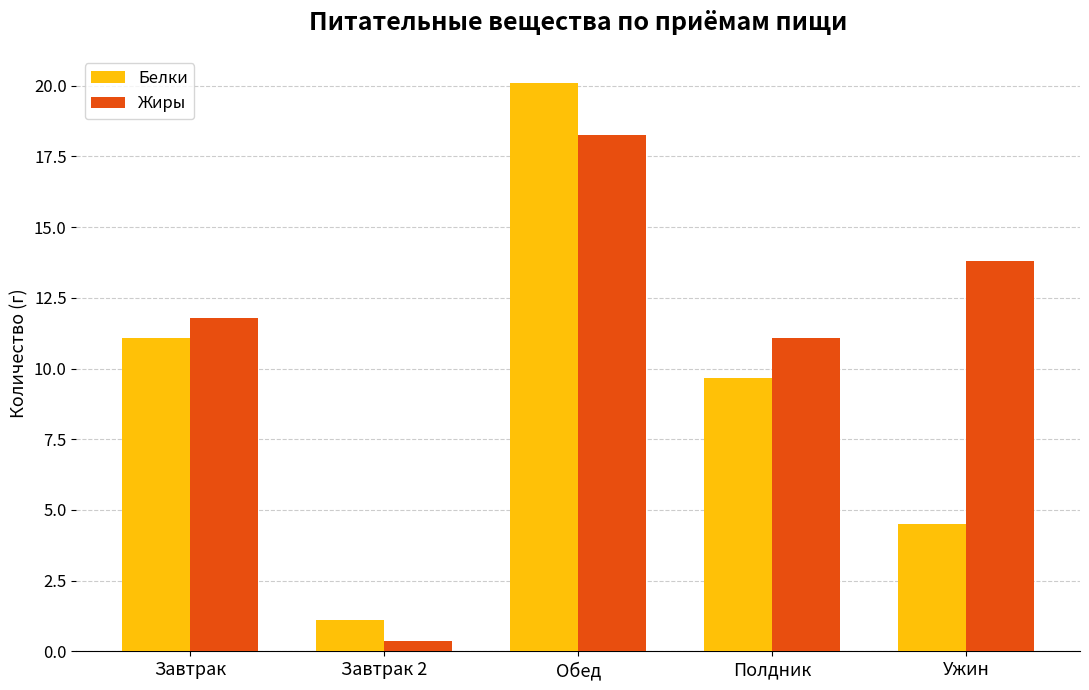

The Жиры series shows 18.4 at Ужин. True or false?

False